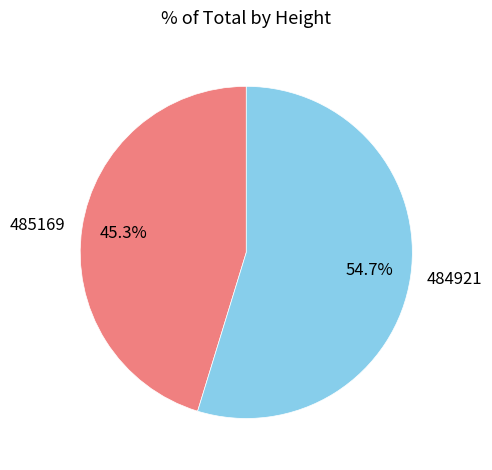

To the nearest percent, what portion does 485169 represent?

45%